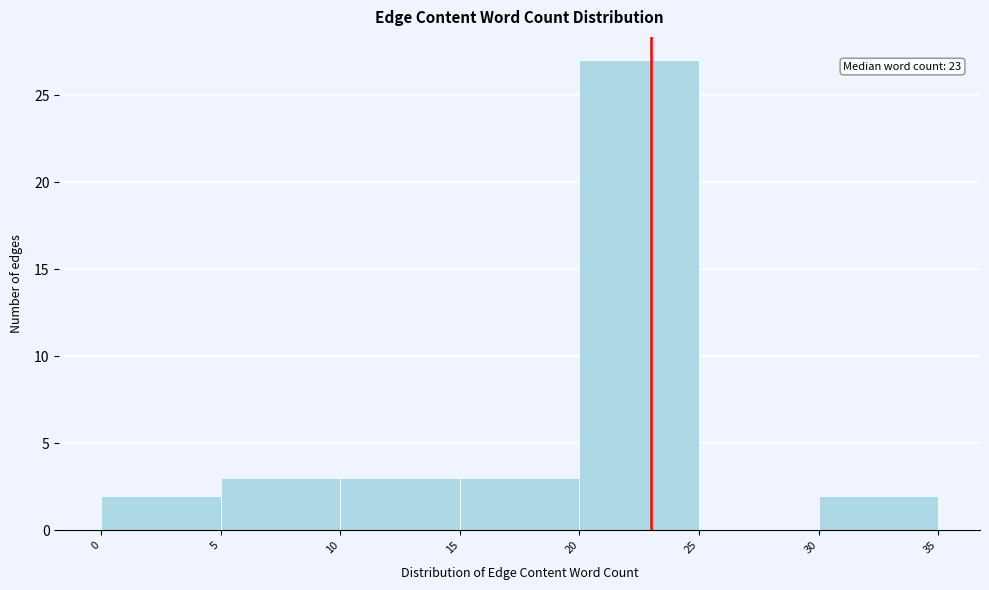

Which range on the x-axis has the tallest bar?

20 to 25